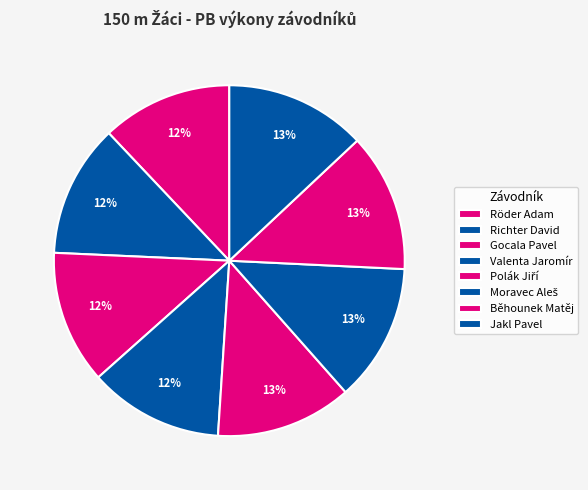

To the nearest percent, what portion does Röder Adam represent?

12%